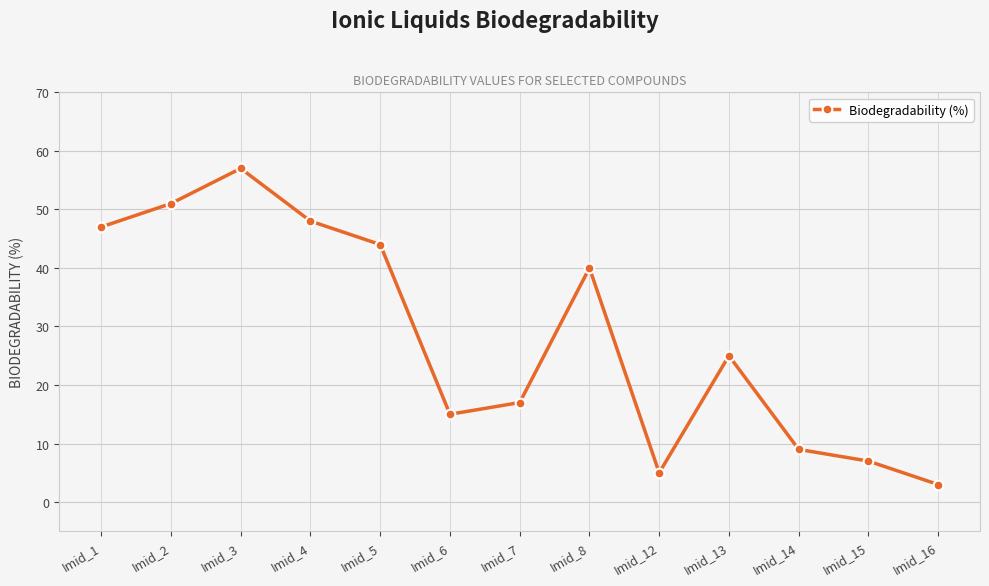

Is this an area chart (filled region under the line)?

No